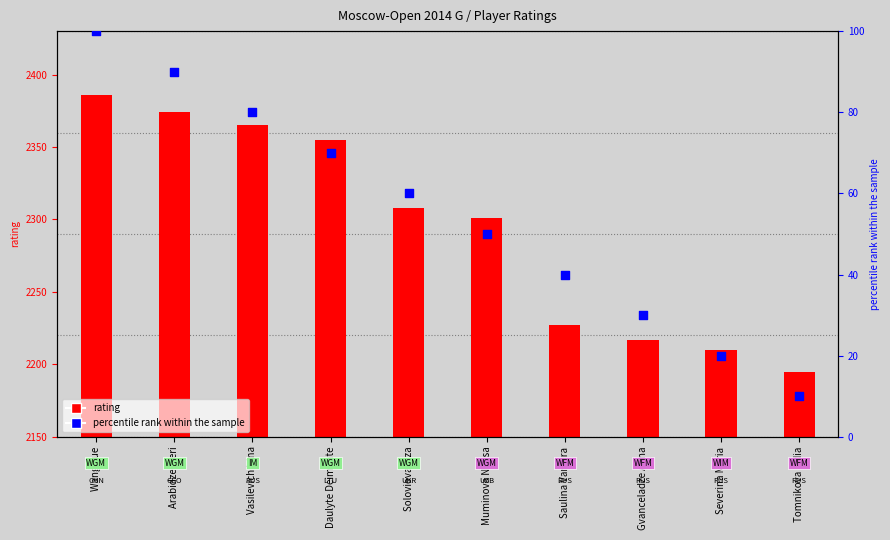

At how many categories does at least one series exceed 1295?

10